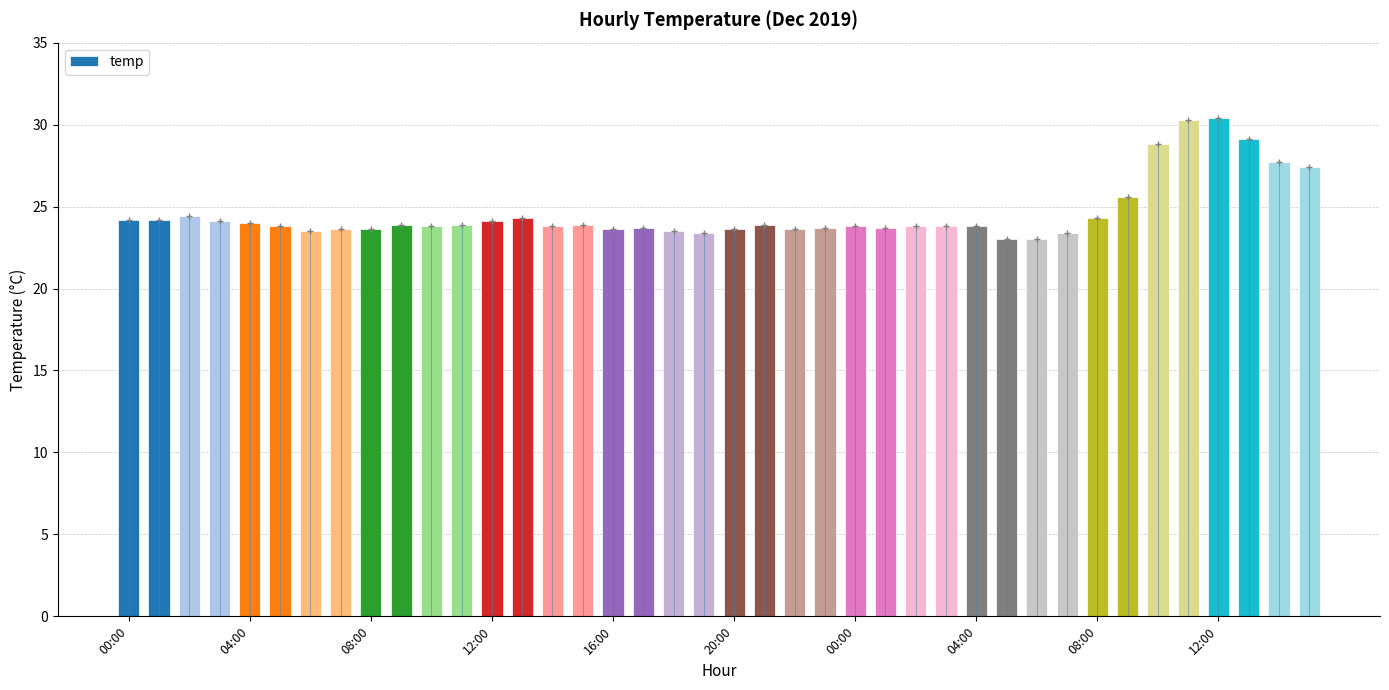

Rank the categories by value from highest to lowest.

36, 35, 37, 34, 38, 39, 33, 08:00, 13, 32, 00:00, 04:00, 12:00, 12, 16:00, 12:00, 11, 15, 21, 20:00, 10, 14, 24, 26, 27, 28, 17, 23, 25, 04:00, 08:00, 16, 20, 22, 00:00, 18, 19, 31, 29, 30